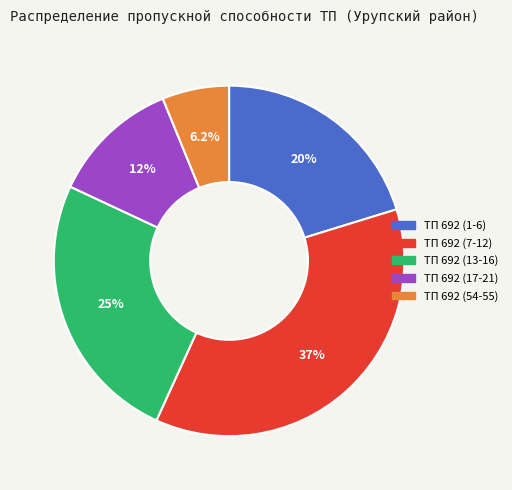

Does any single category account for the majority?

No